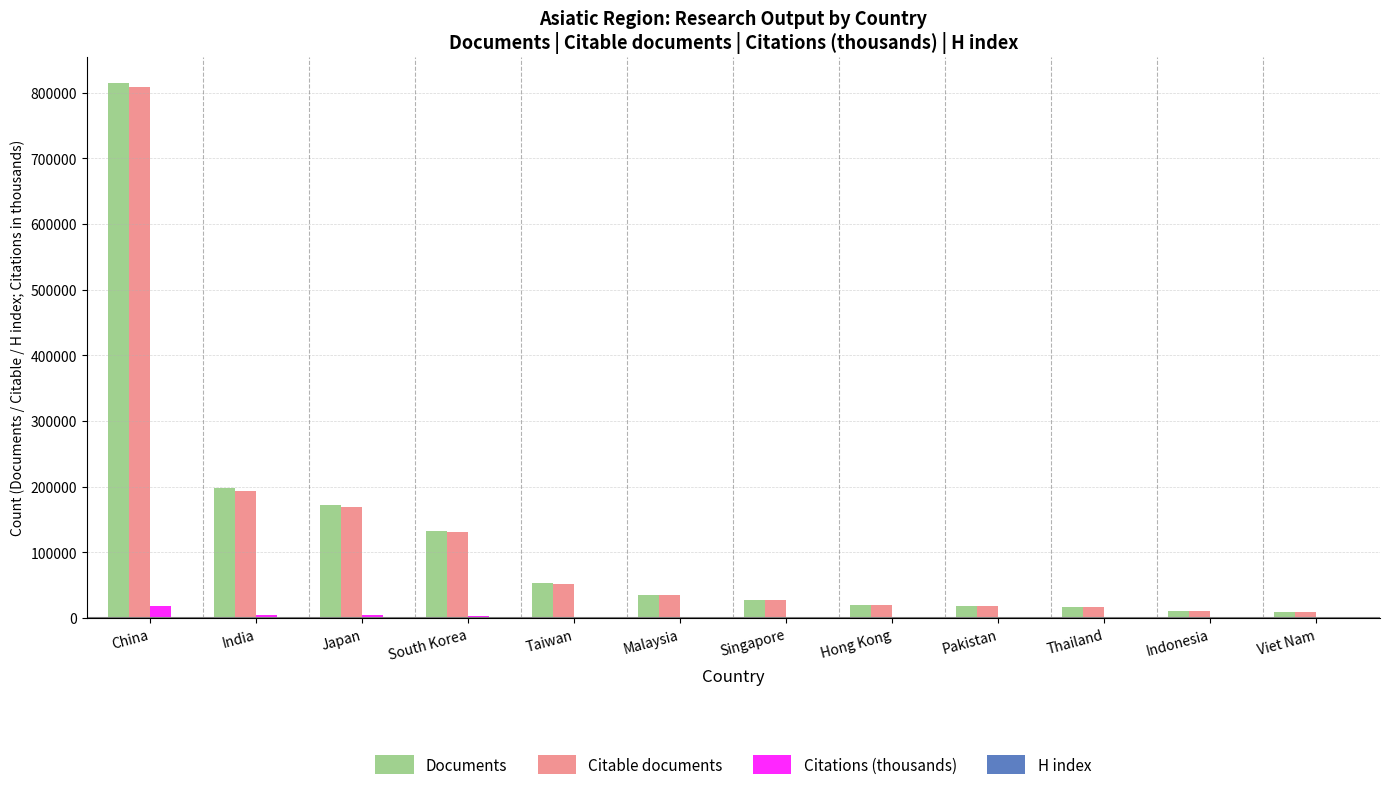

Does the chart contain stacked bars?

No